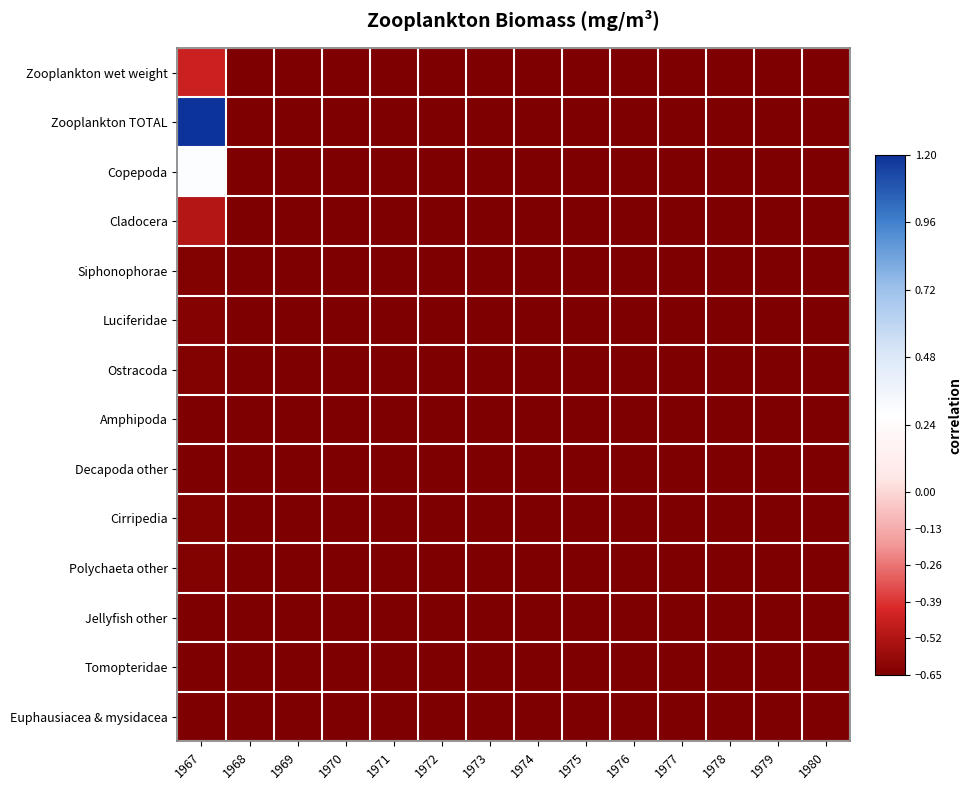

Rank the series by their maximum value, from highest to lowest.

Zooplankton TOTAL, Copepoda, Zooplankton wet weight, Cladocera, Luciferidae, Siphonophorae, Ostracoda, Cirripedia, Polychaeta other, Amphipoda, Decapoda other, Euphausiacea & mysidacea, Jellyfish other, Tomopteridae